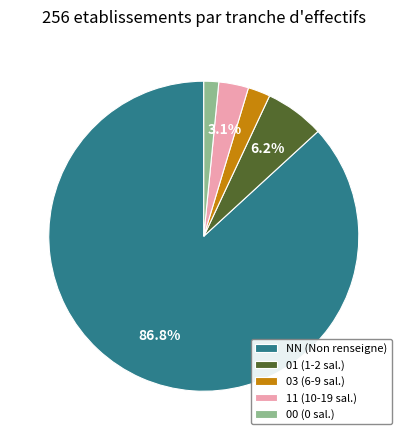

Count the number of slices in the pie.

5